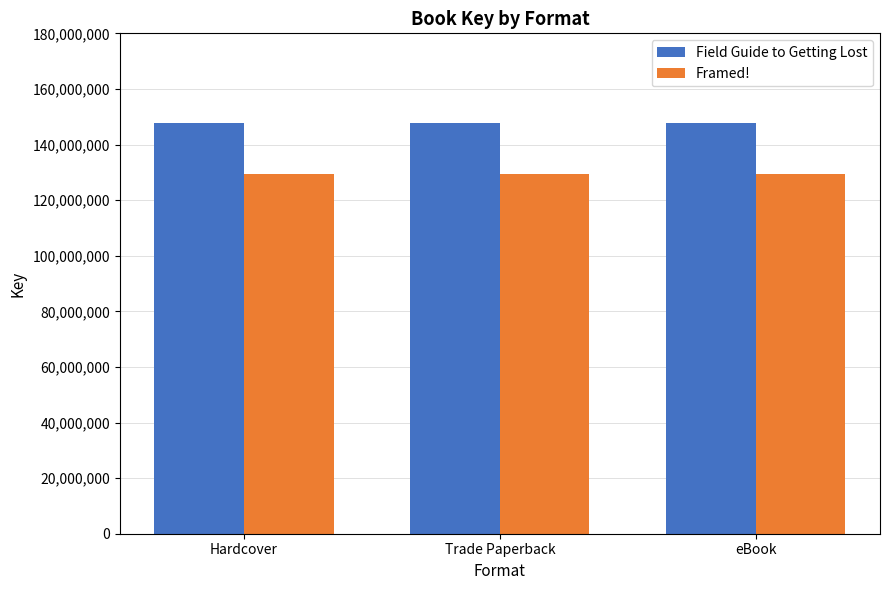

Reading left to right, list all the values displayed in this chart.

Field Guide to Getting Lost: 147821226	147821226	147821226
Framed!: 129538854	129538854	129538854